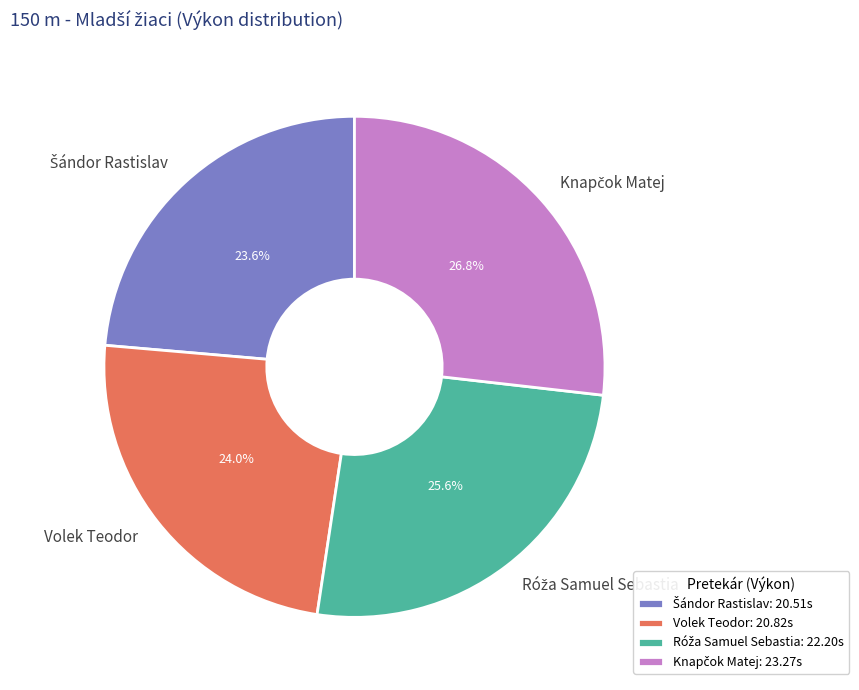

Is there a majority slice in this chart?

No